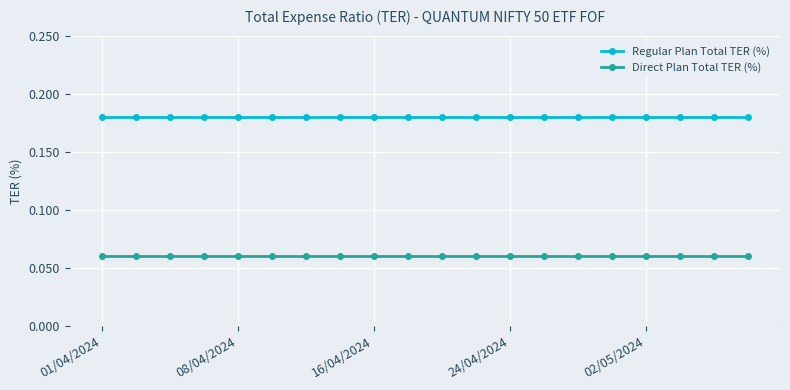

List the series in order of their overall mean, highest first.

Regular Plan Total TER (%), Direct Plan Total TER (%)